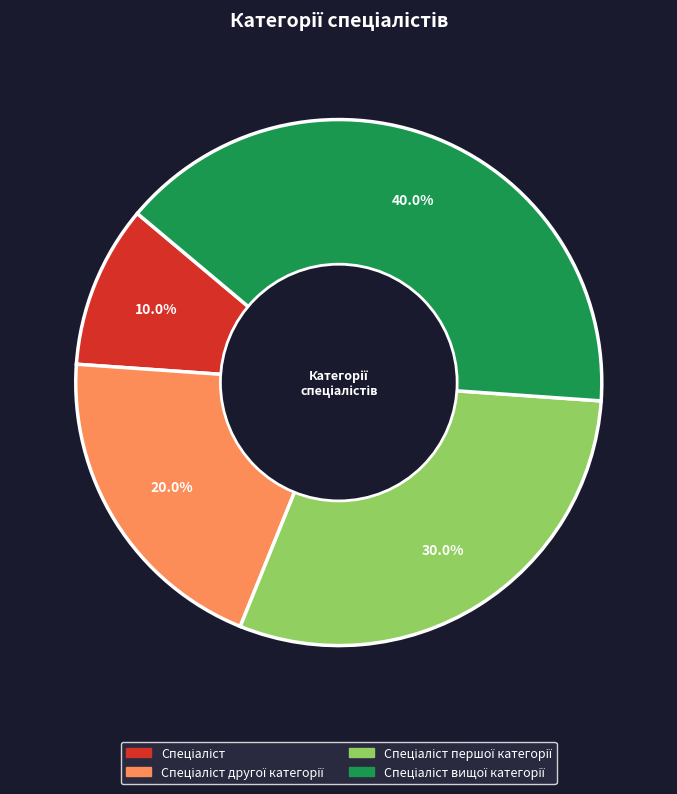

Does any single category account for the majority?

No